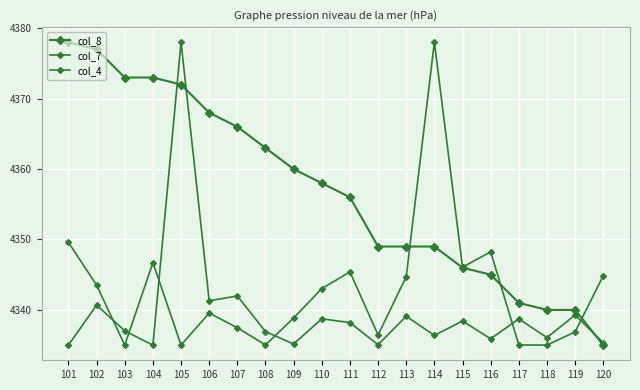

Does the chart have visible grid lines?

Yes